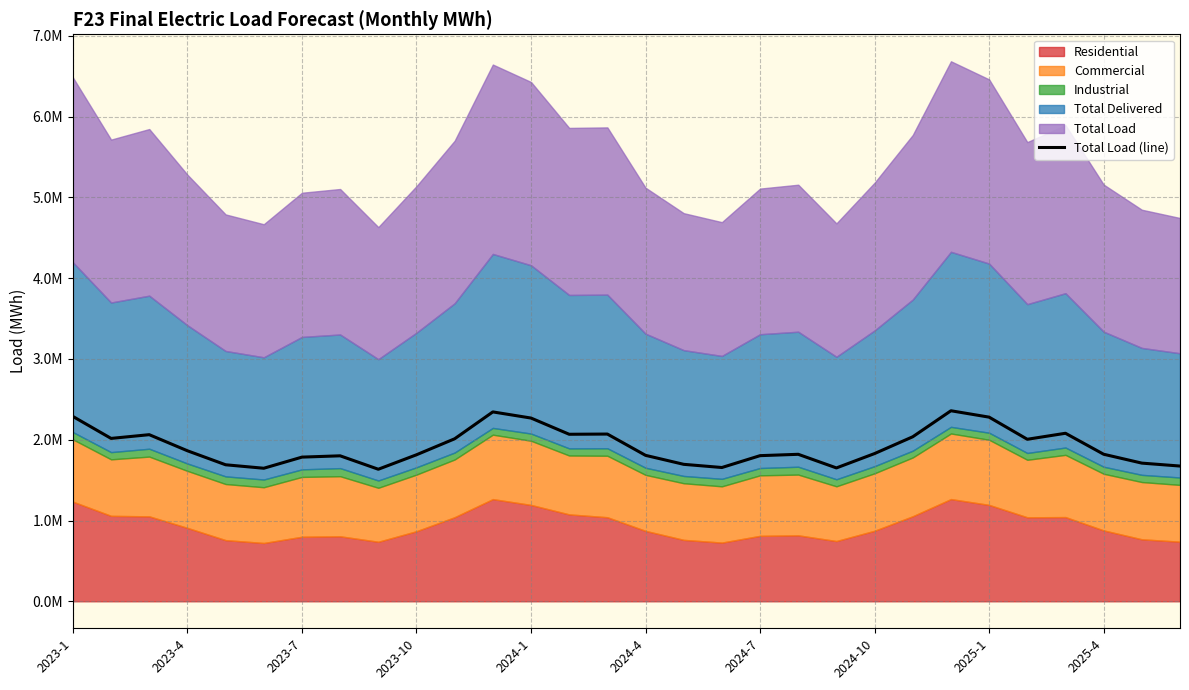

At which category does the chart reach its peak across all series?

23